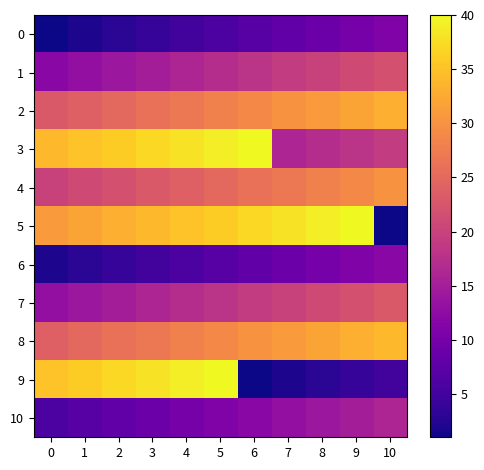

Reading left to right, what are all the values shown in this chart?

0: 0=1	1=2	2=3	3=4	4=5	5=6	6=7	7=8	8=9	9=10	10=11
1: 0=12	1=13	2=14	3=15	4=16	5=17	6=18	7=19	8=20	9=21	10=22
2: 0=23	1=24	2=25	3=26	4=27	5=28	6=29	7=30	8=31	9=32	10=33
3: 0=34	1=35	2=36	3=37	4=38	5=39	6=40	7=16	8=17	9=18	10=19
4: 0=20	1=21	2=22	3=23	4=24	5=25	6=26	7=27	8=28	9=29	10=30
5: 0=31	1=32	2=33	3=34	4=35	5=36	6=37	7=38	8=39	9=40	10=1
6: 0=2	1=3	2=4	3=5	4=6	5=7	6=8	7=9	8=10	9=11	10=12
7: 0=13	1=14	2=15	3=16	4=17	5=18	6=19	7=20	8=21	9=22	10=23
8: 0=24	1=25	2=26	3=27	4=28	5=29	6=30	7=31	8=32	9=33	10=34
9: 0=35	1=36	2=37	3=38	4=39	5=40	6=1	7=2	8=3	9=4	10=5
10: 0=6	1=7	2=8	3=9	4=10	5=11	6=12	7=13	8=14	9=15	10=16